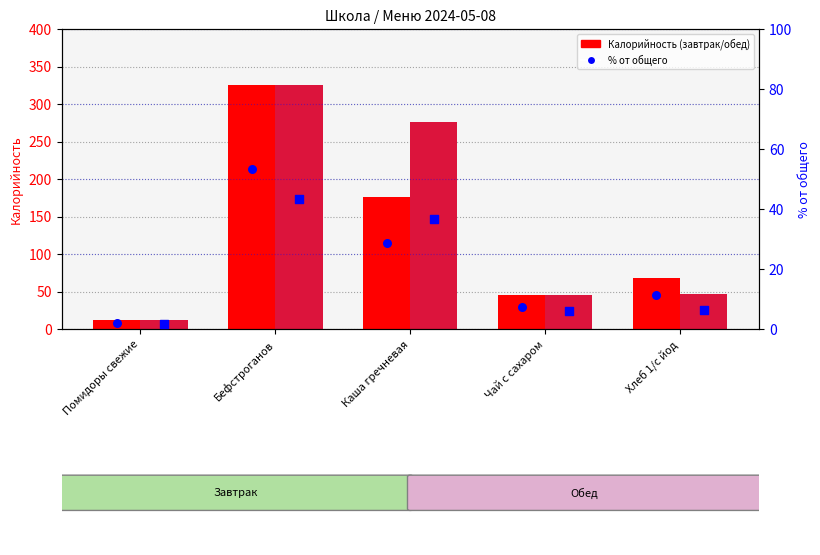

Is the value of % Обед at Чай с сахаром greater than the value of Обед (Калорийность) at Бефстроганов?

No